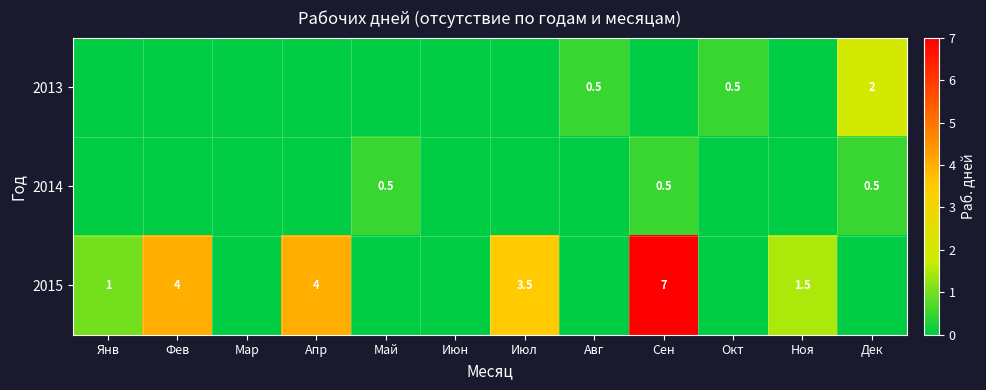

The value of 2014 at Сен is 0.8. True or false?

False